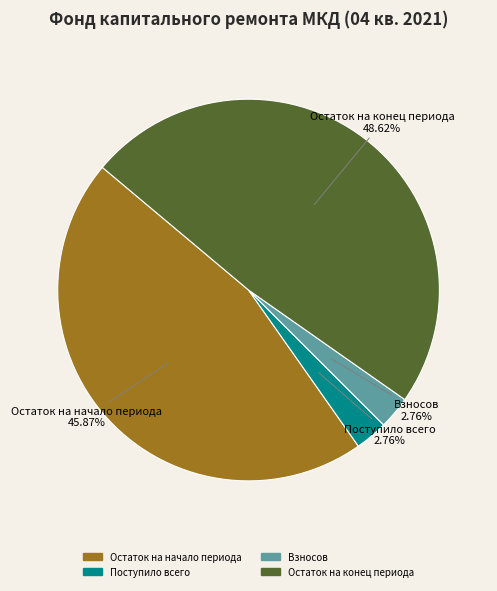

Is there a majority slice in this chart?

No